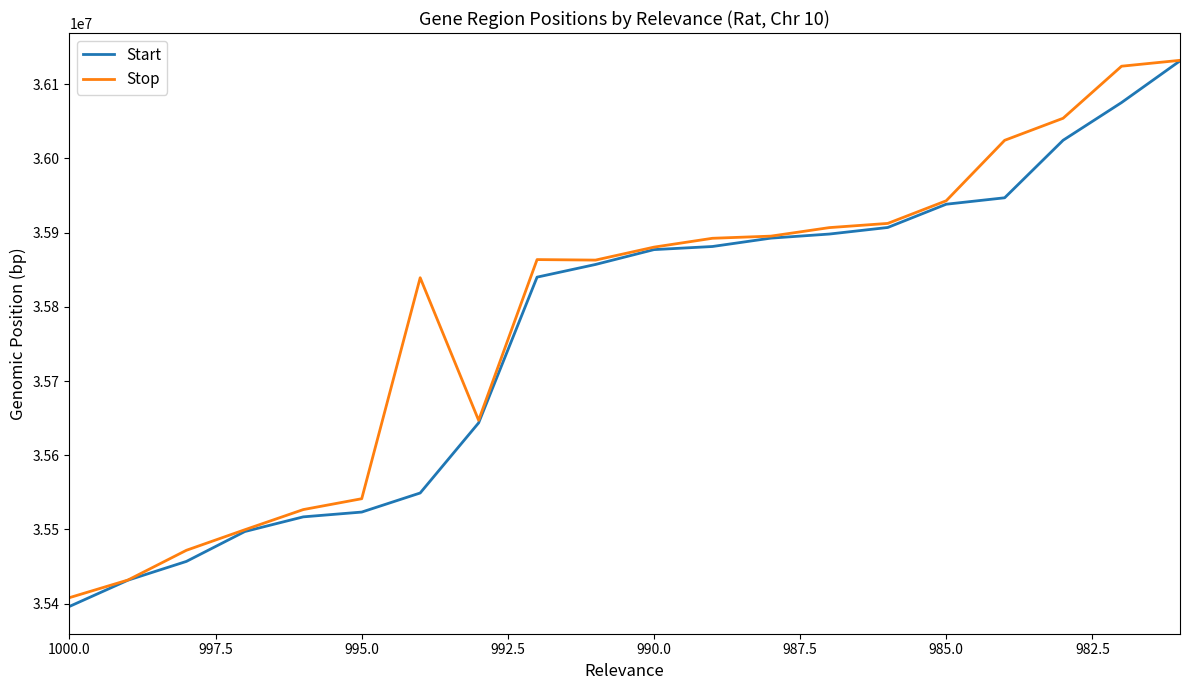

What is the average value of the Stop series?

35792844